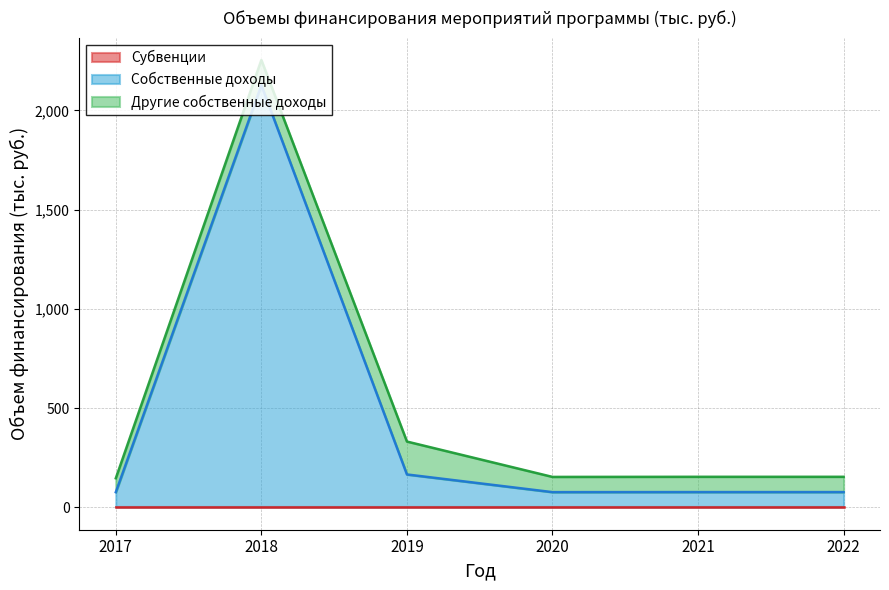

What is the difference between the Собственные доходы values at 2020 and 2019?

89.1